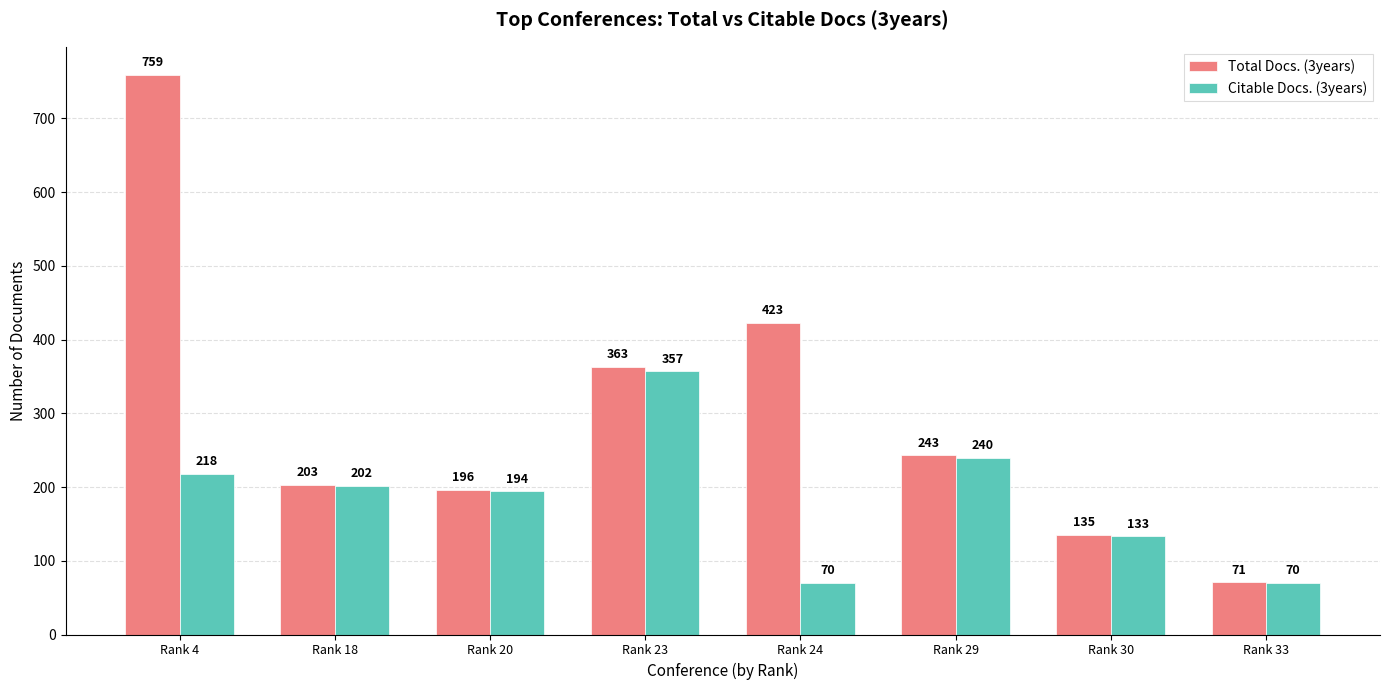

How many values in the Citable Docs. (3years) series are below 202?

4